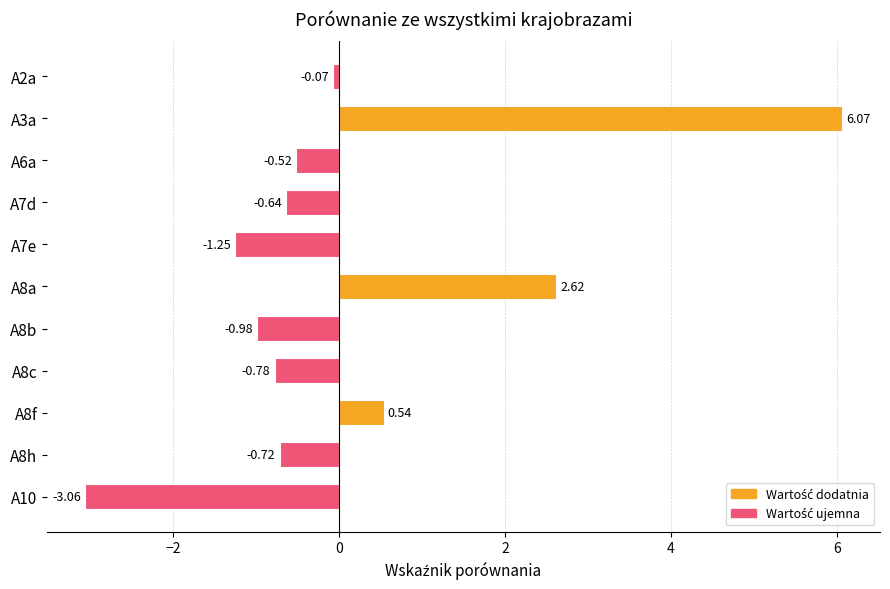

How many positive values are there?

3